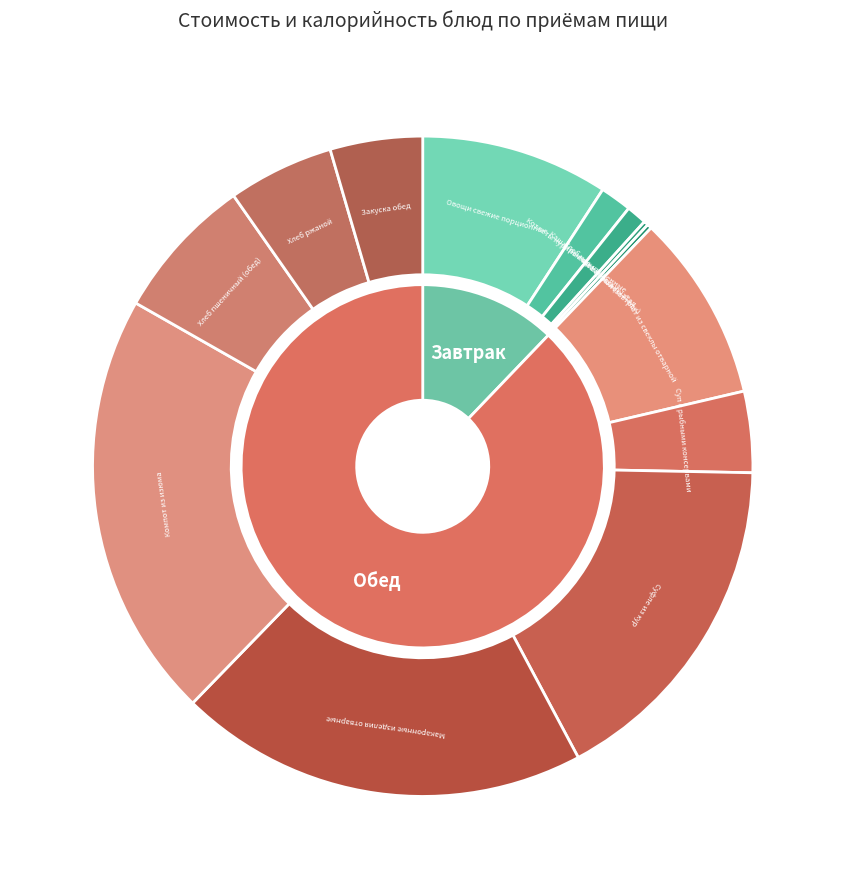

What portion of the pie excludes Суфле из кур?

83.1%